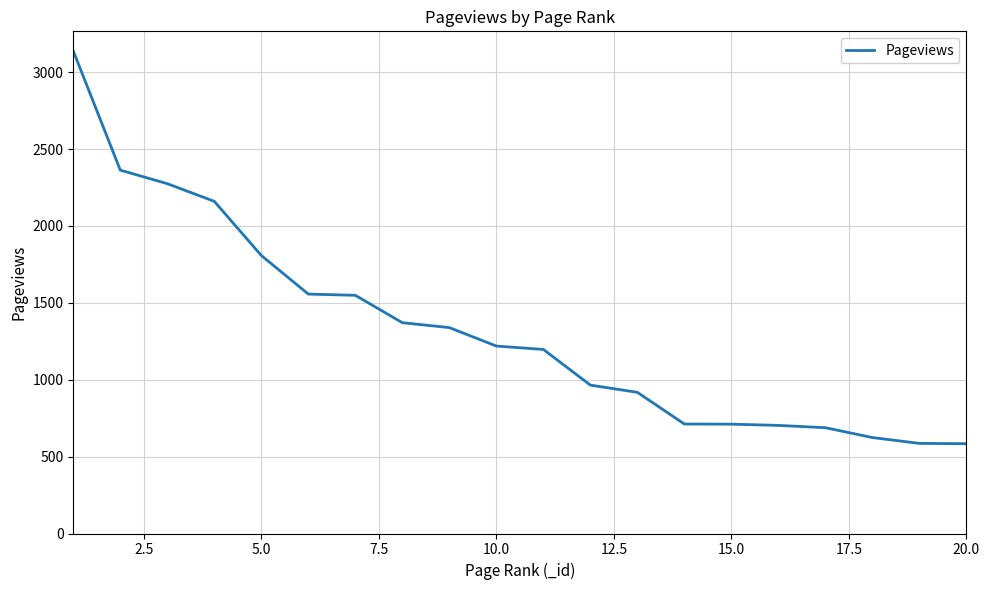

What is the greatest value displayed?

3138